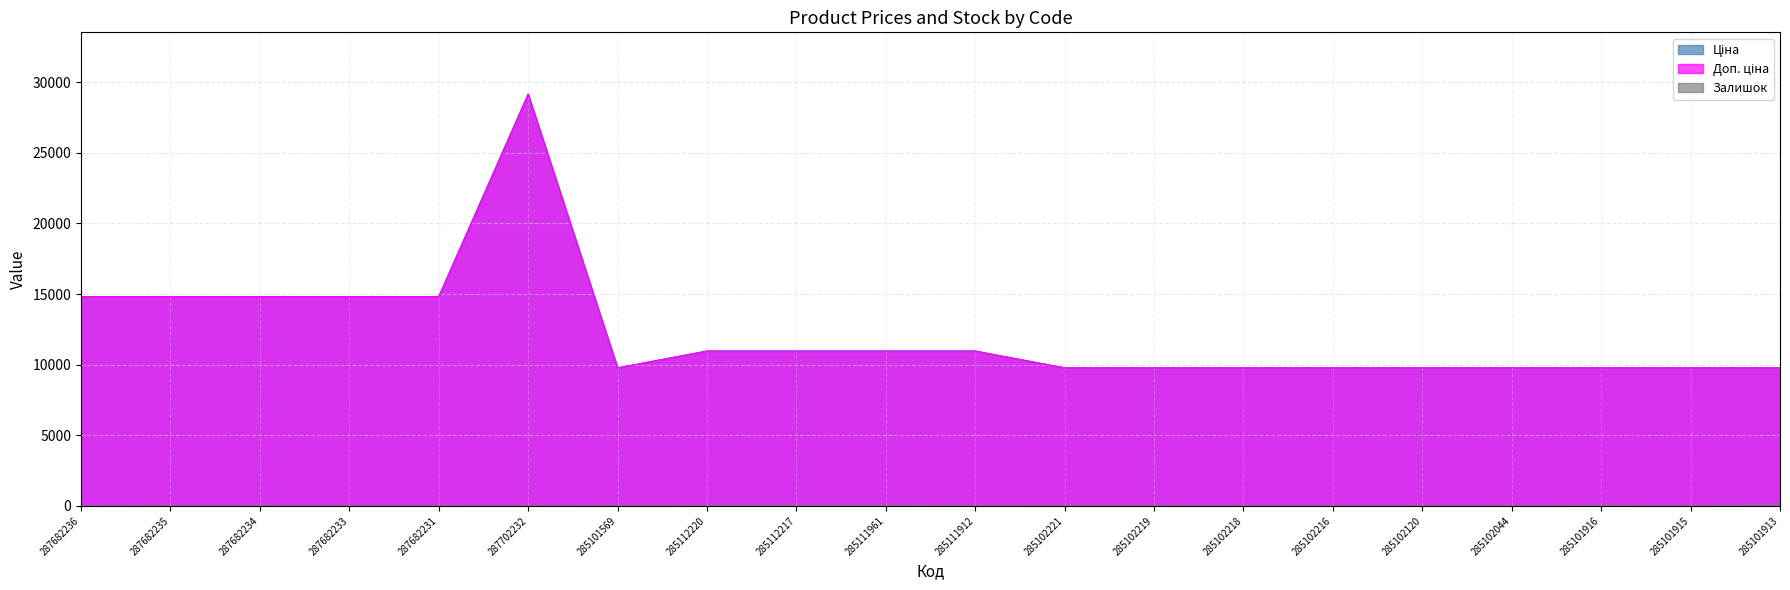

Reading left to right, transcribe all the data shown in this chart.

Ціна: 287682236=14817.6	287682235=14817.6	287682234=14817.6	287682233=14817.6	287682231=14817.6	287702232=29152.3	285101569=9775.5	285112220=10964.4	285112217=10964.4	285111961=10964.4	285111912=10964.4	285102221=9775.5	285102219=9775.5	285102218=9775.5	285102216=9775.5	285102120=9775.5	285102044=9775.5	285101916=9775.5	285101915=9775.5	285101913=9775.5
Доп. ціна: 287682236=14817.6	287682235=14817.6	287682234=14817.6	287682233=14817.6	287682231=14817.6	287702232=29152.3	285101569=9775.5	285112220=10964.4	285112217=10964.4	285111961=10964.4	285111912=10964.4	285102221=9775.5	285102219=9775.5	285102218=9775.5	285102216=9775.5	285102120=9775.5	285102044=9775.5	285101916=9775.5	285101915=9775.5	285101913=9775.5
Залишок: 287682236=0.0	287682235=0.0	287682234=0.0	287682233=0.0	287682231=0.0	287702232=0.0	285101569=7.0	285112220=17.0	285112217=17.0	285111961=17.0	285111912=15.0	285102221=11.0	285102219=11.0	285102218=3.0	285102216=0.0	285102120=0.0	285102044=1.0	285101916=21.0	285101915=0.0	285101913=53.0